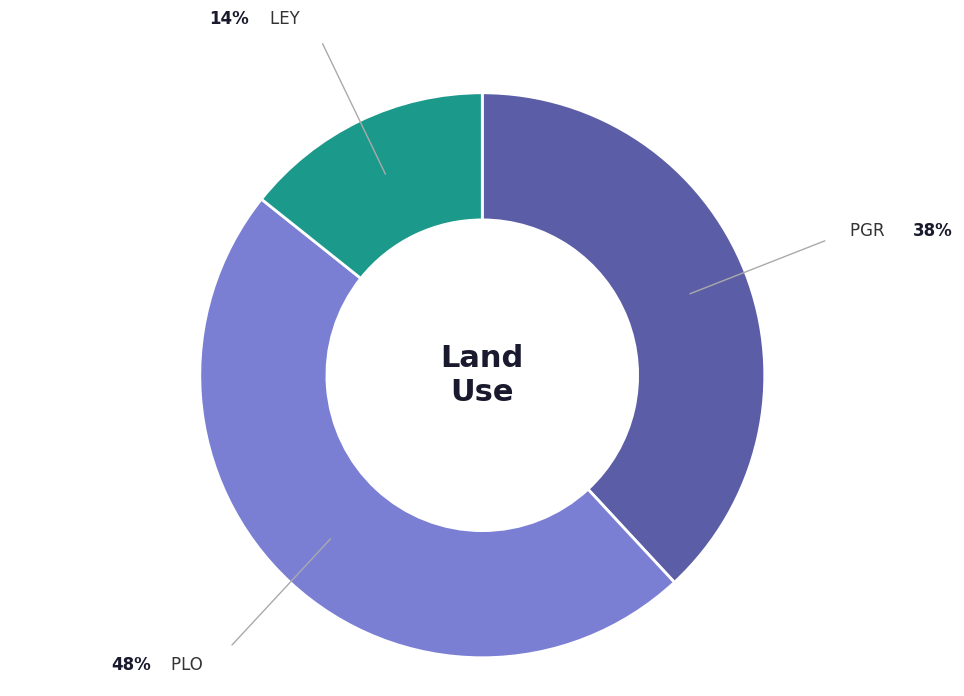

True or false: PGR accounts for 38% of the total.

True